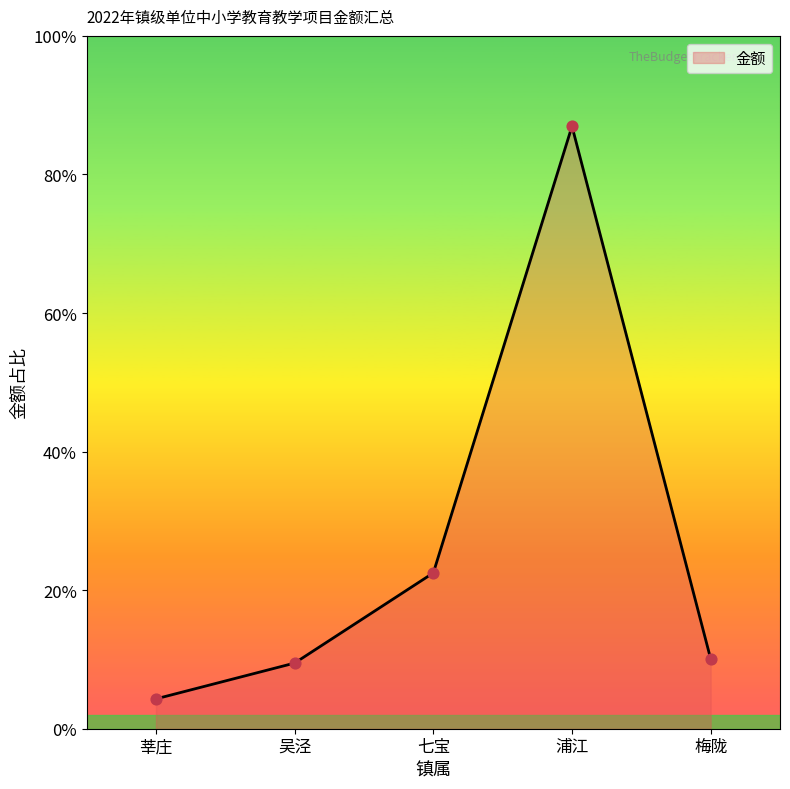

Approximately how many times larger is the value at 浦江 compared to 梅陇?

8.6